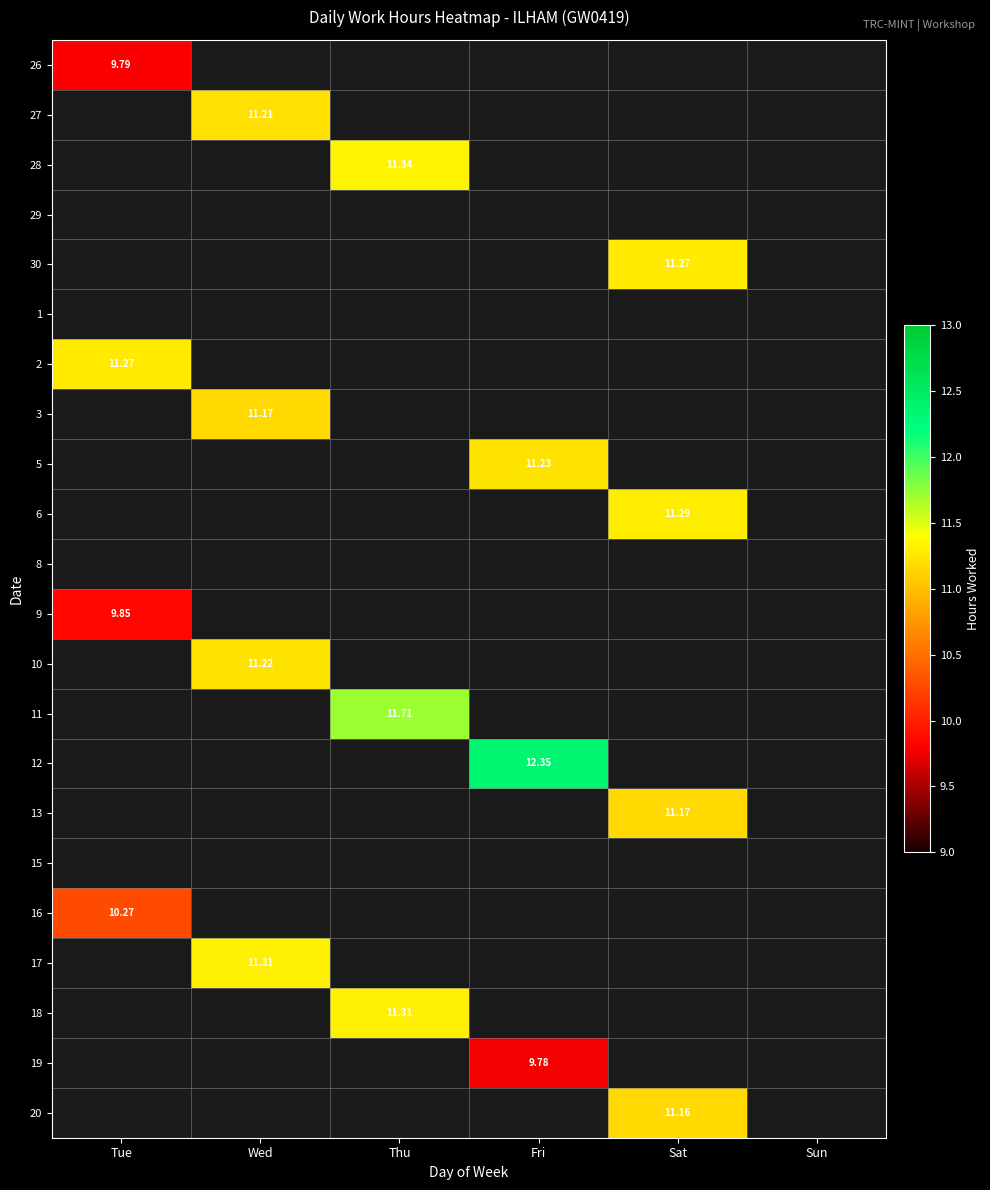

Count the number of data series in this chart.

22